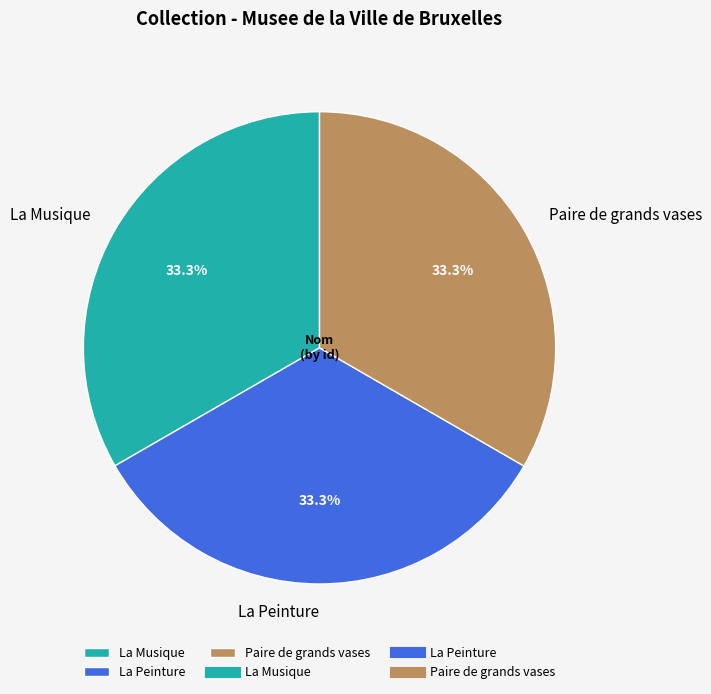

Is there a majority slice in this chart?

No